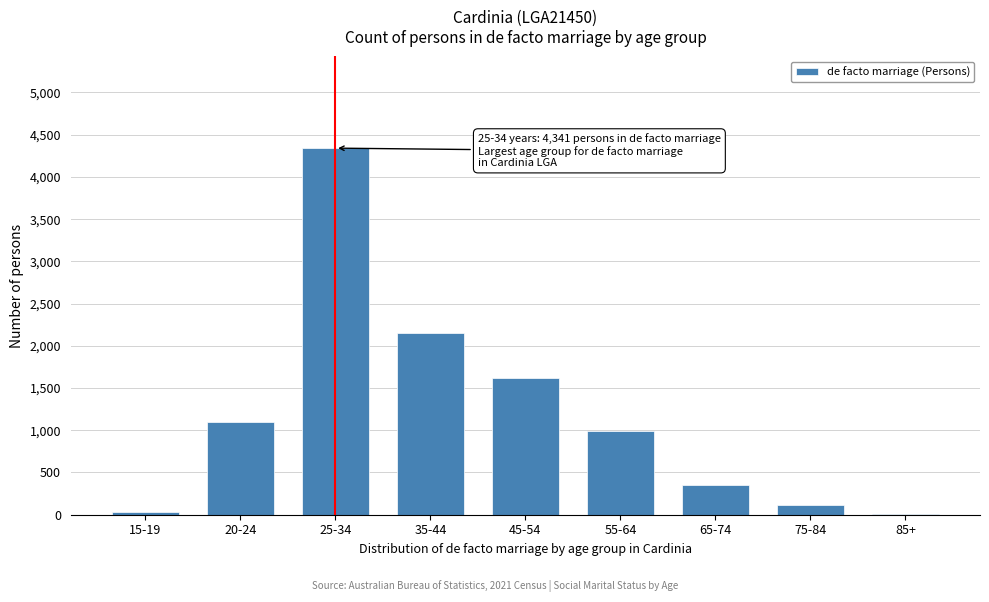

Reading left to right, what are all the values shown in this chart?

15-19=38	20-24=1093	25-34=4341	35-44=2156	45-54=1619	55-64=990	65-74=356	75-84=121	85+=14